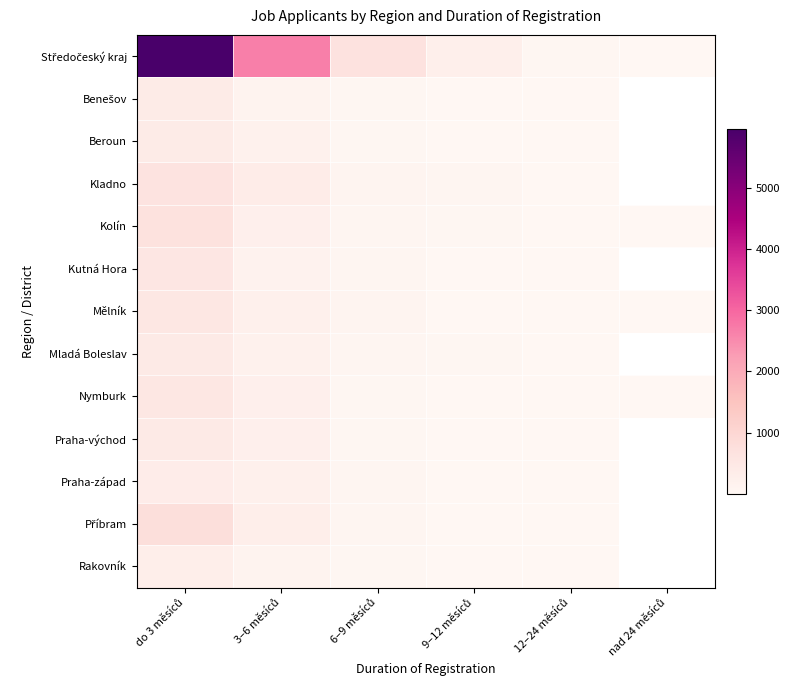

List the series in order of their overall mean, highest first.

Středočeský kraj, Benešov, Beroun, Kladno, Kolín, Kutná Hora, Mělník, Mladá Boleslav, Nymburk, Praha-východ, Praha-západ, Příbram, Rakovník